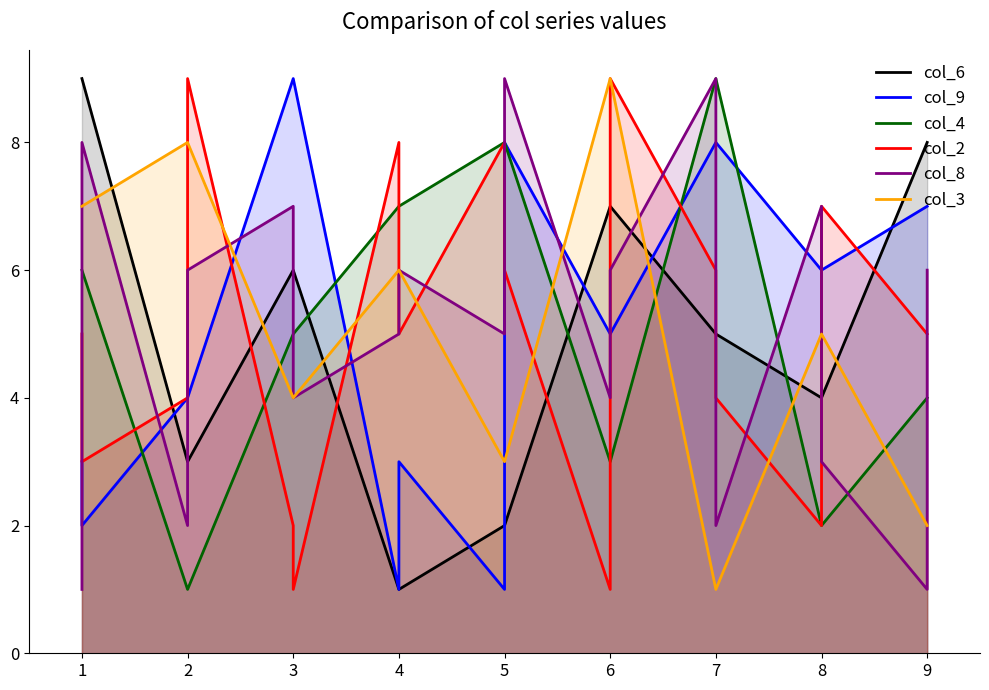

How many lines are shown in the chart?

6